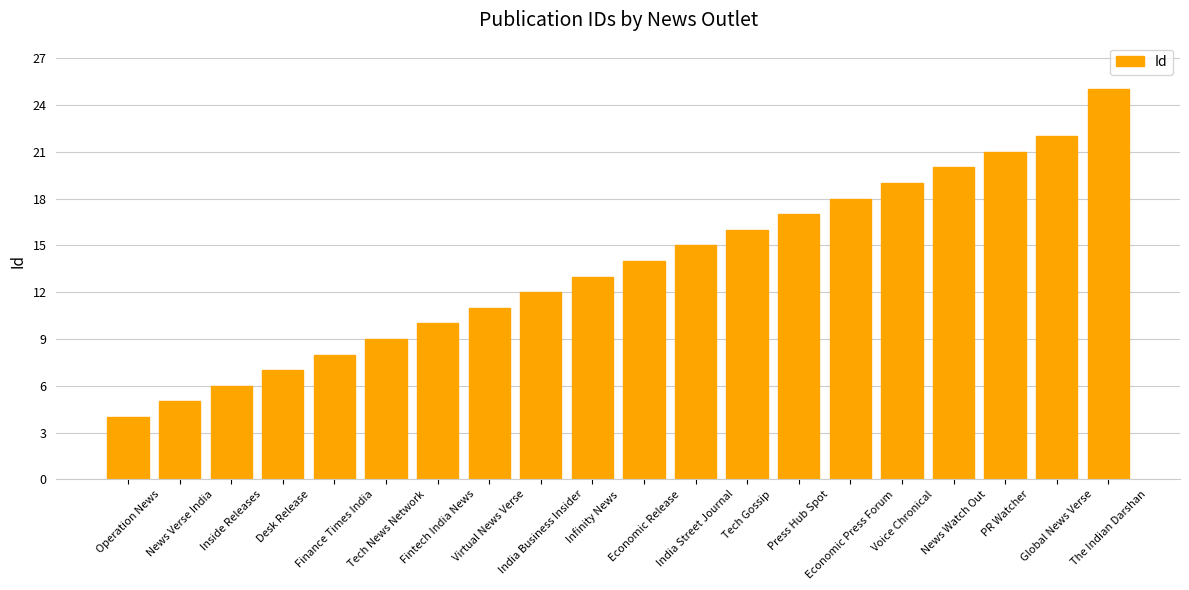

The chart shows a value of 15 at India Street Journal. True or false?

True